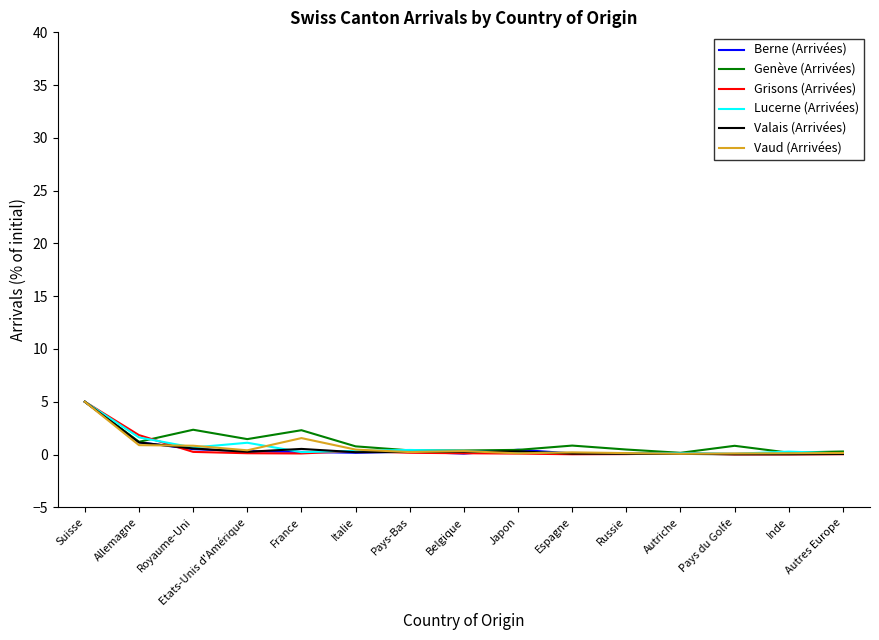

What is the greatest value displayed?

5.0